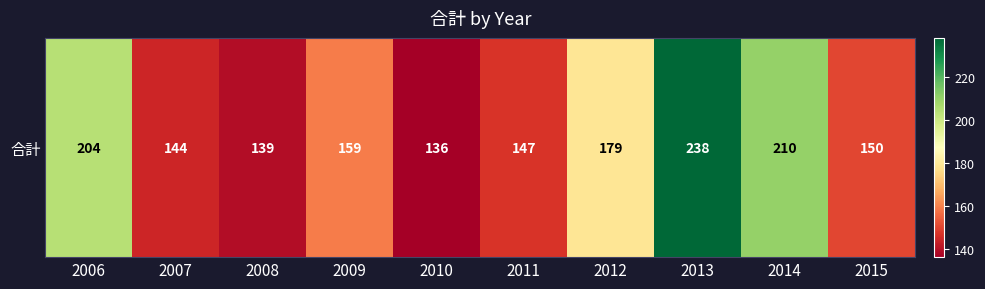

List the labels in order of value, largest first.

2013, 2014, 2006, 2012, 2009, 2015, 2011, 2007, 2008, 2010